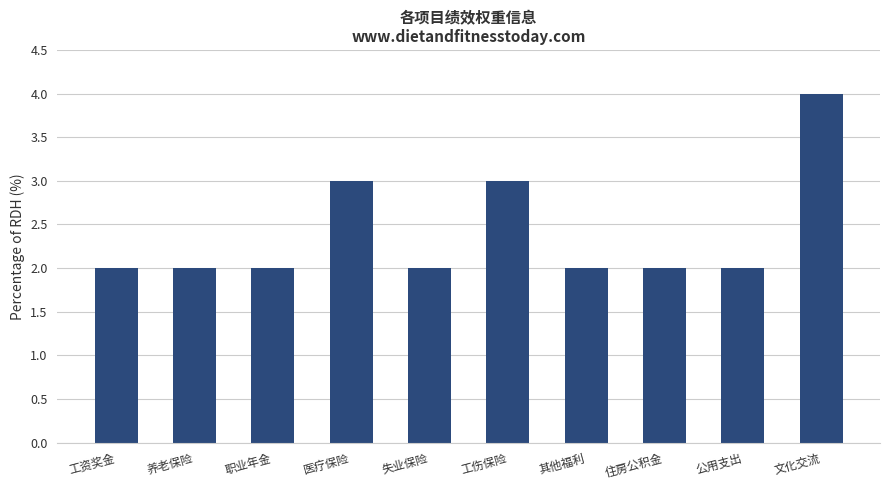

What is the label of the 3rd bar from the right?

住房公积金